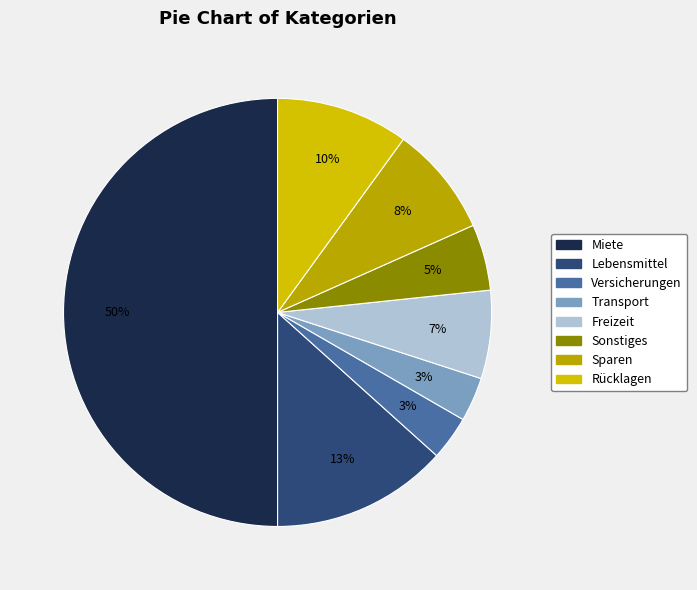

Which has a higher value, Sparen or Lebensmittel?

Lebensmittel